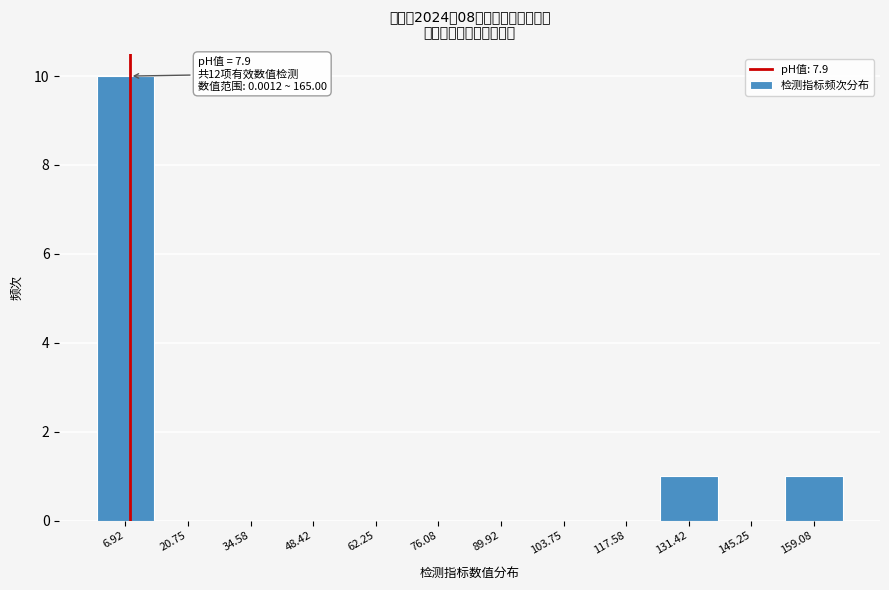

Which range on the x-axis has the tallest bar?

0 to 14